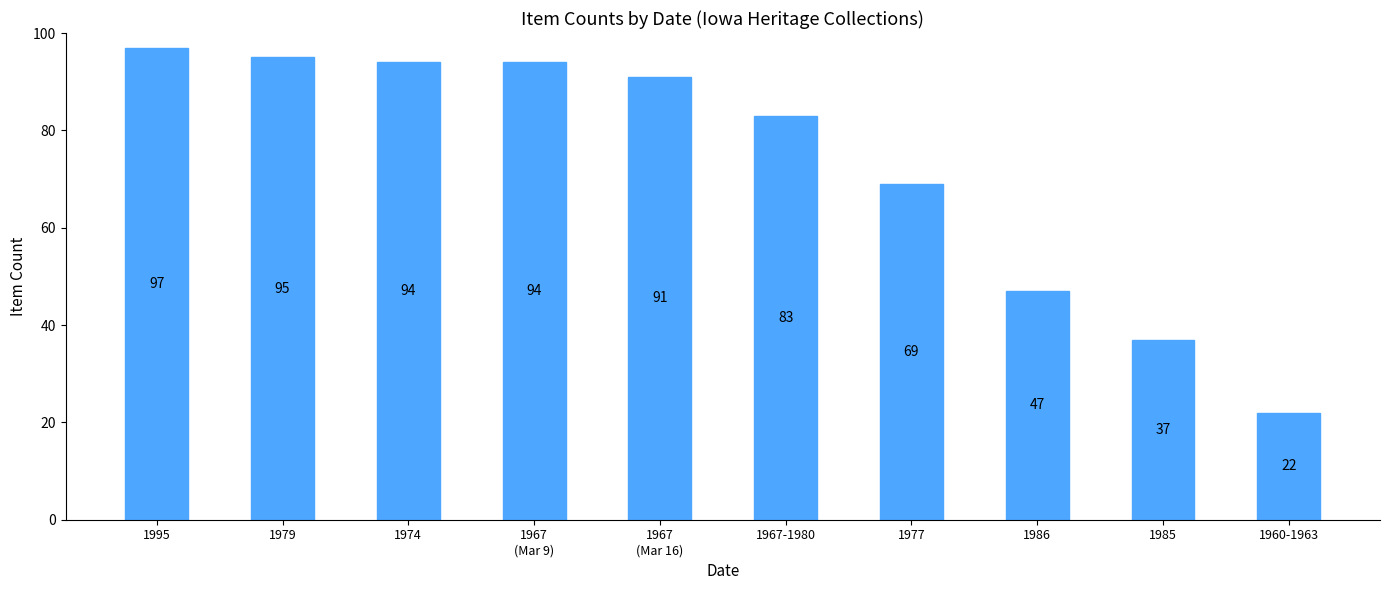

Which has a higher value, 1967
(Mar 9) or 1979?

1979